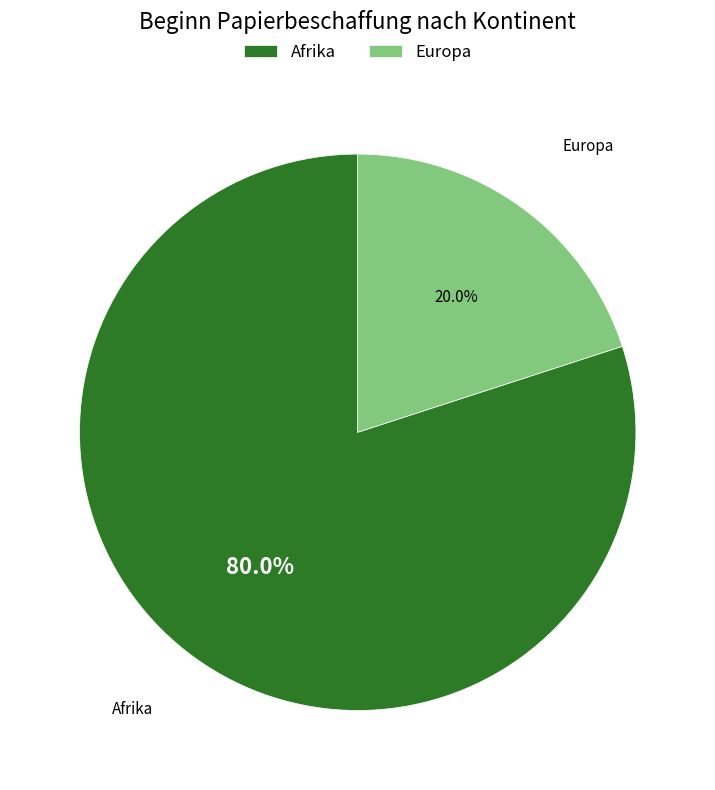

Which has a higher value, Afrika or Europa?

Afrika